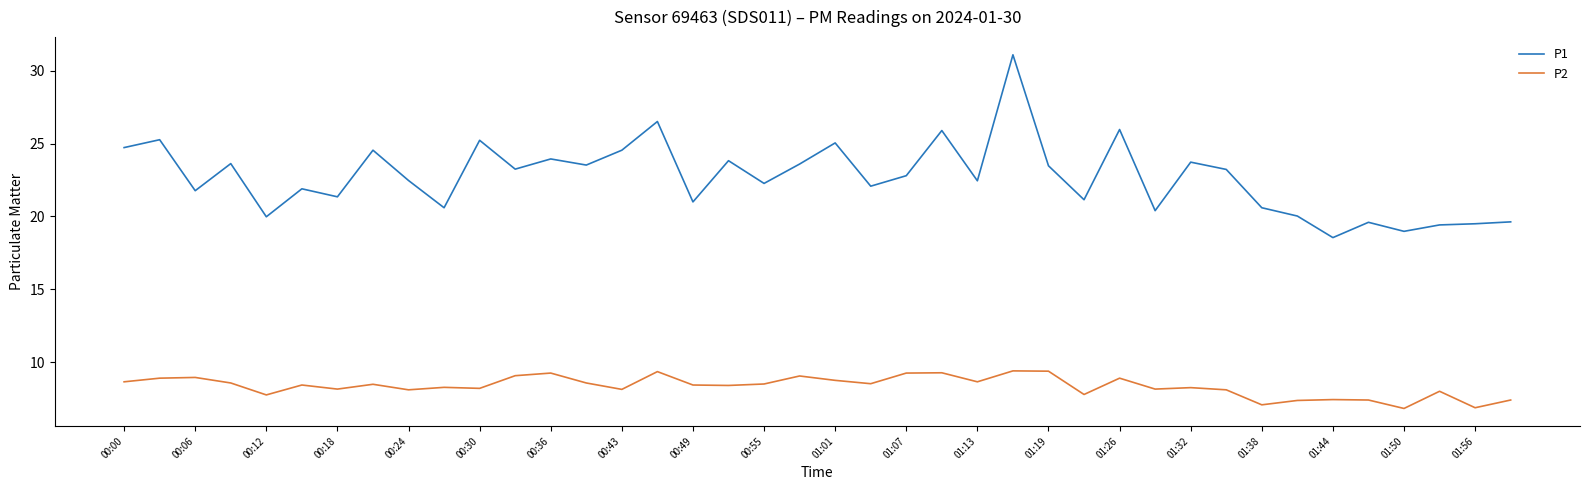

List the series in order of their peak value, highest first.

P1, P2